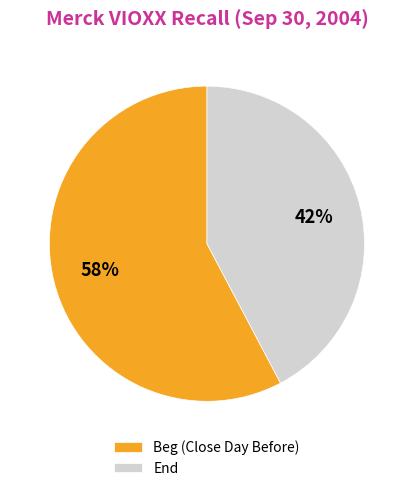

Is there a majority slice in this chart?

Yes